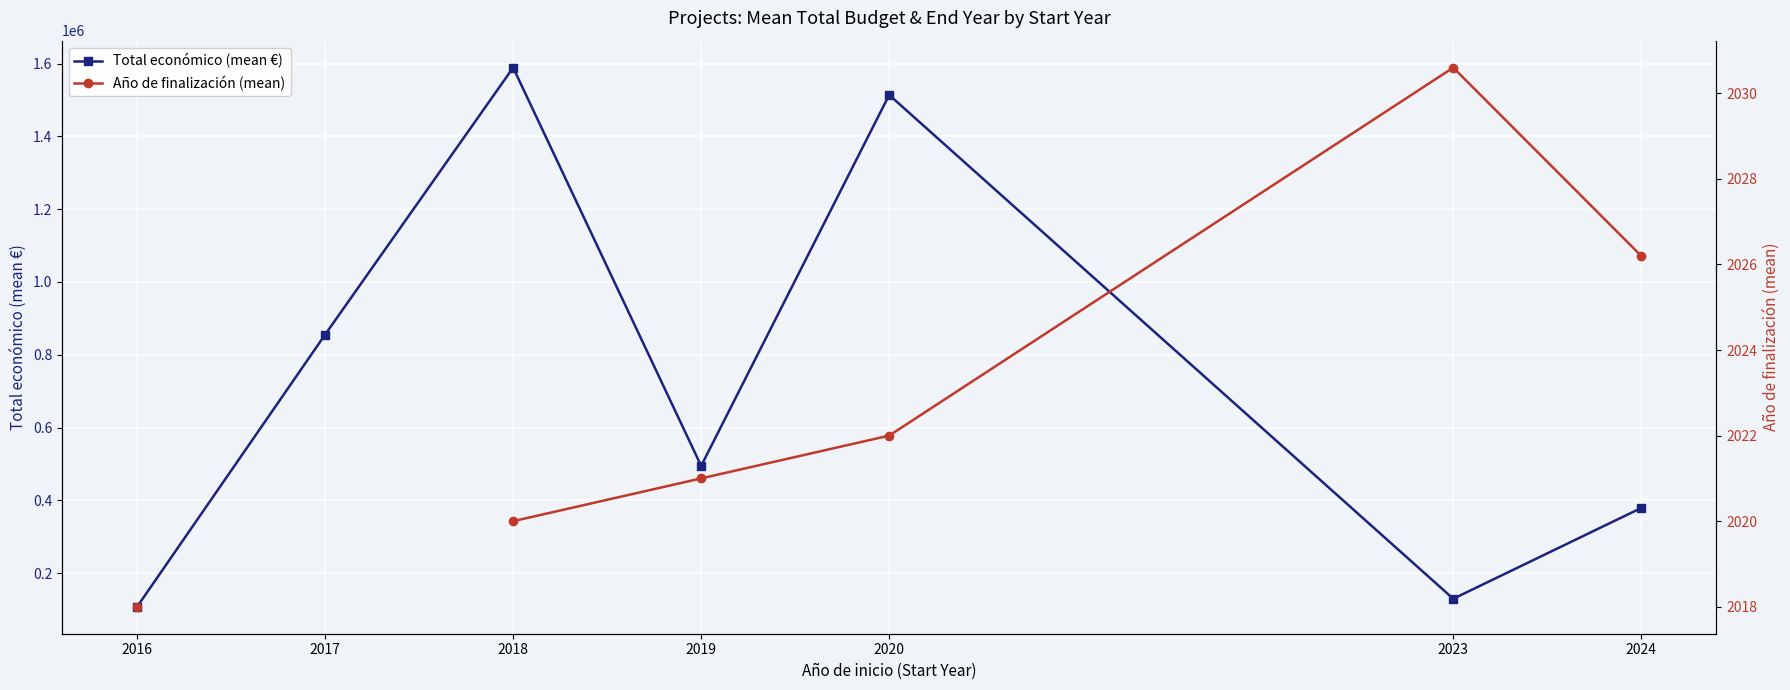

How many data points does each series have?

7